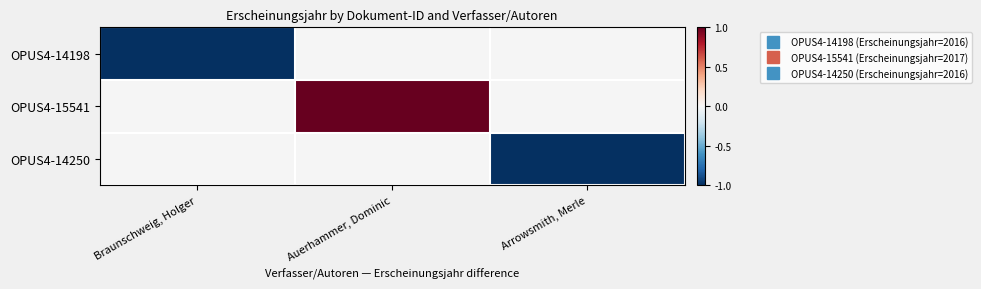

What is the maximum value shown in the chart?

1.0